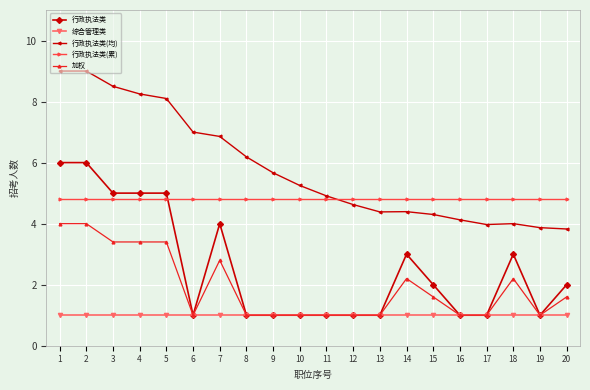

True or false: 行政执法类(均) and 加权 cross at least once.

False